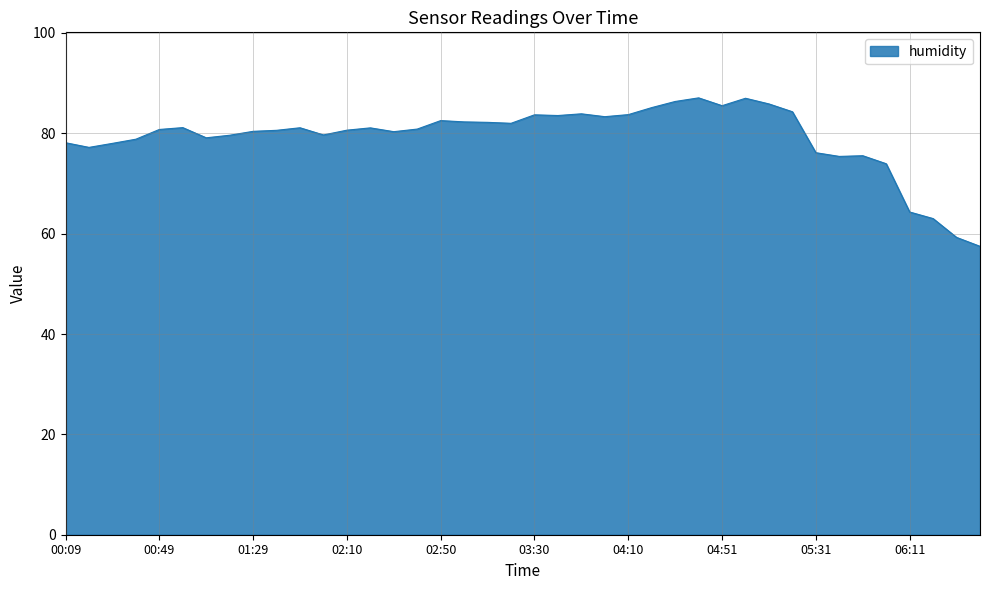

What is the difference between the maximum and minimum values?

29.6